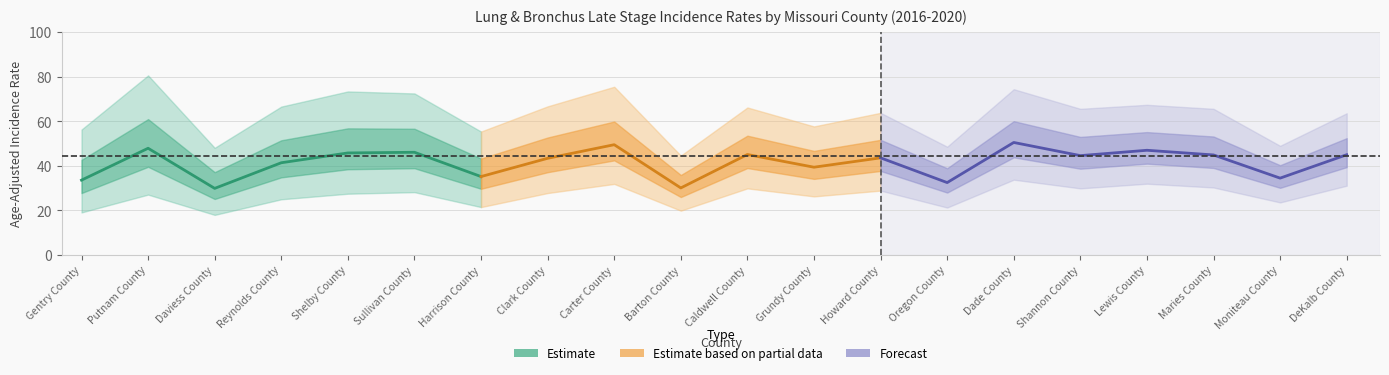

What position from the right is Reynolds County?

17